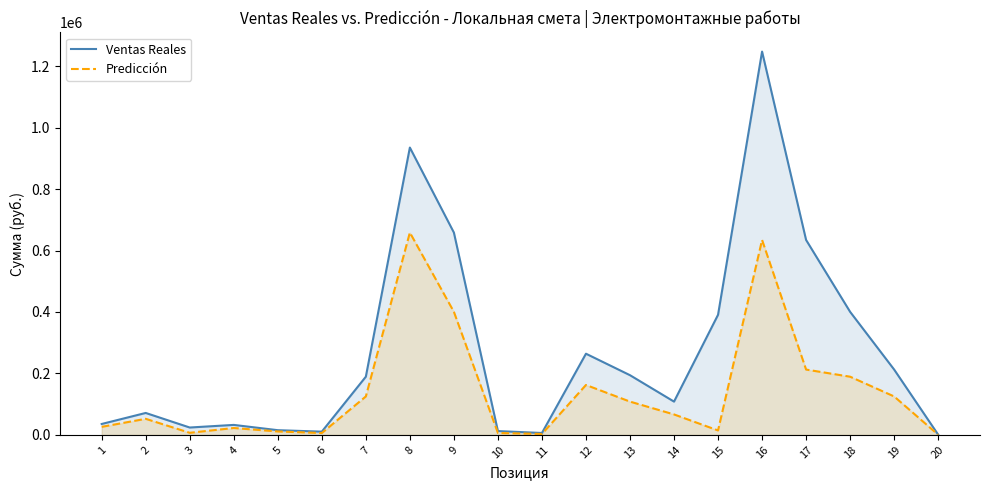

At which category does Predicción reach its first local valley?

3